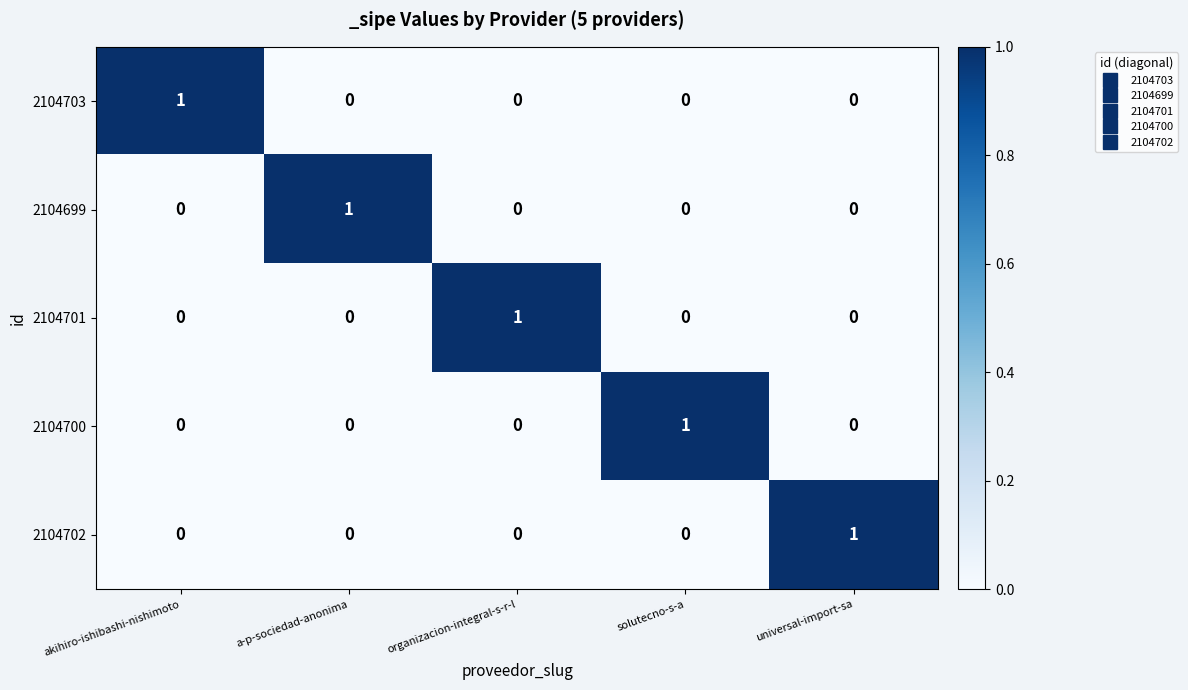

Is it true that 2104700 equals 0 at akihiro-ishibashi-nishimoto?

True